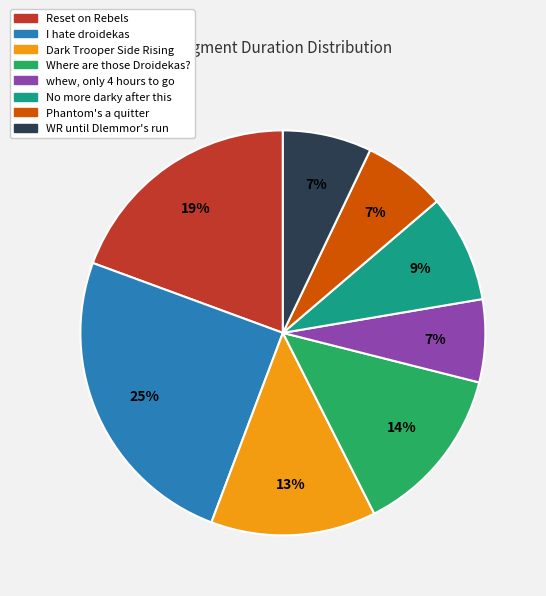

To the nearest percent, what is the average slice percentage?

12%